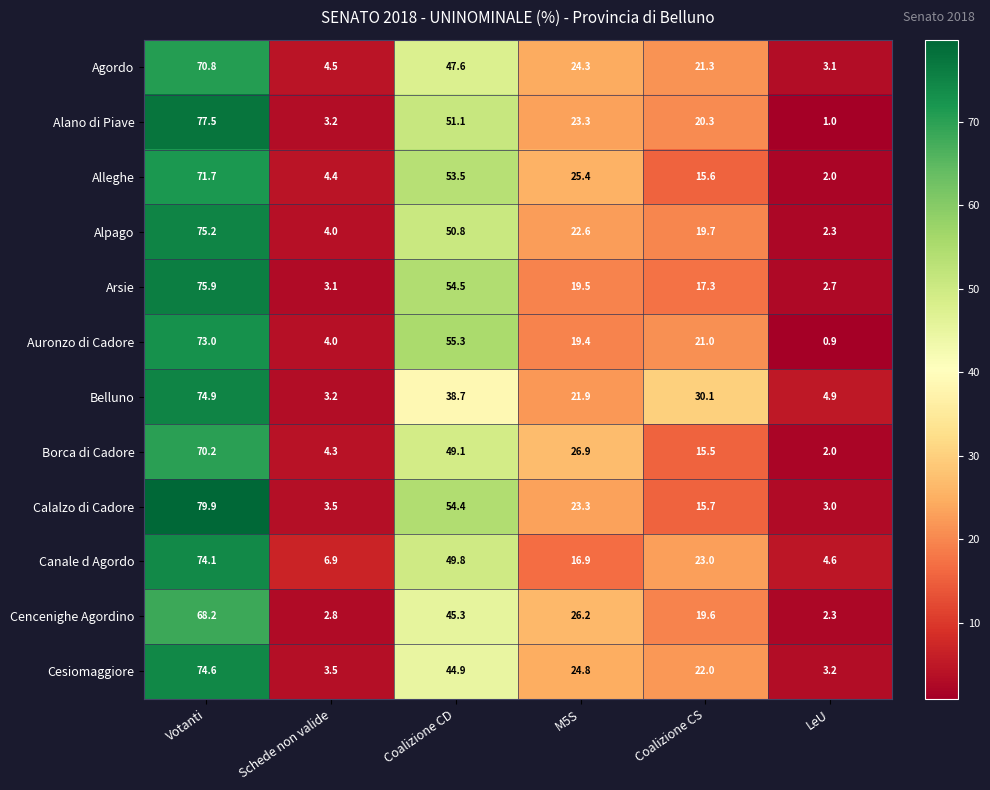

Which series has the largest range (max minus min)?

Calalzo di Cadore